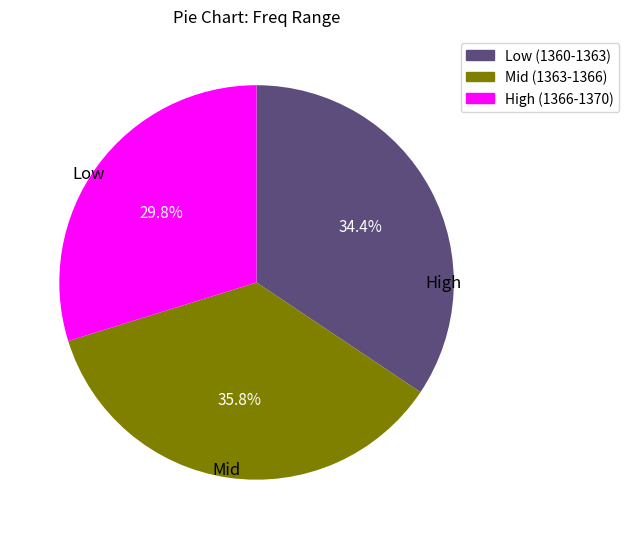

Which category has the biggest portion of the pie?

Mid (1363-1366)